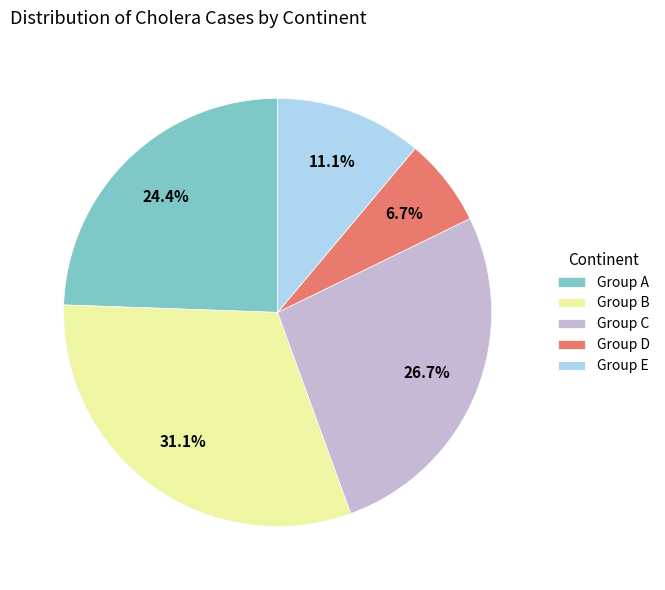

To the nearest percent, what is the difference between the largest and smallest slice percentages?

24%